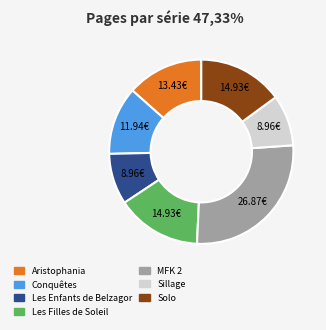

How many segments does this pie chart have?

7